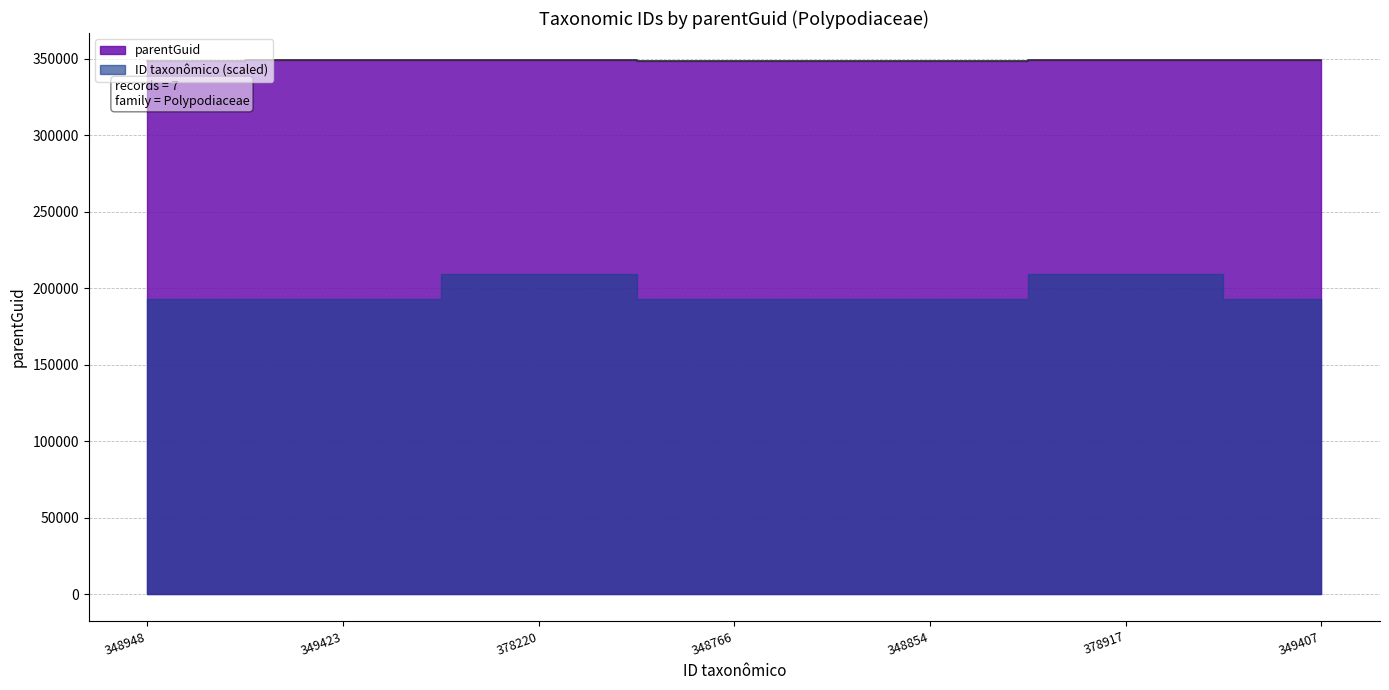

What is the value of the 1st point from the left?

348876